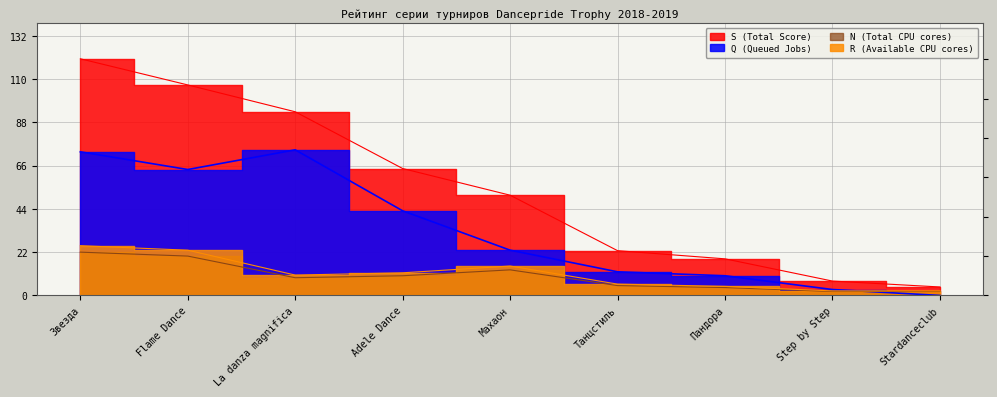

True or false: S and R intersect in this chart.

False